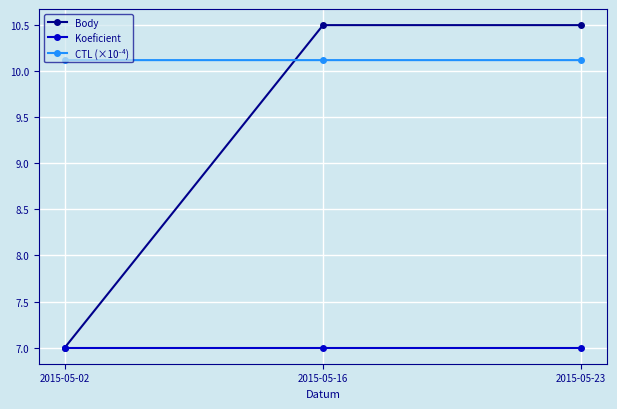

What is the minimum value shown in the chart?

7.0